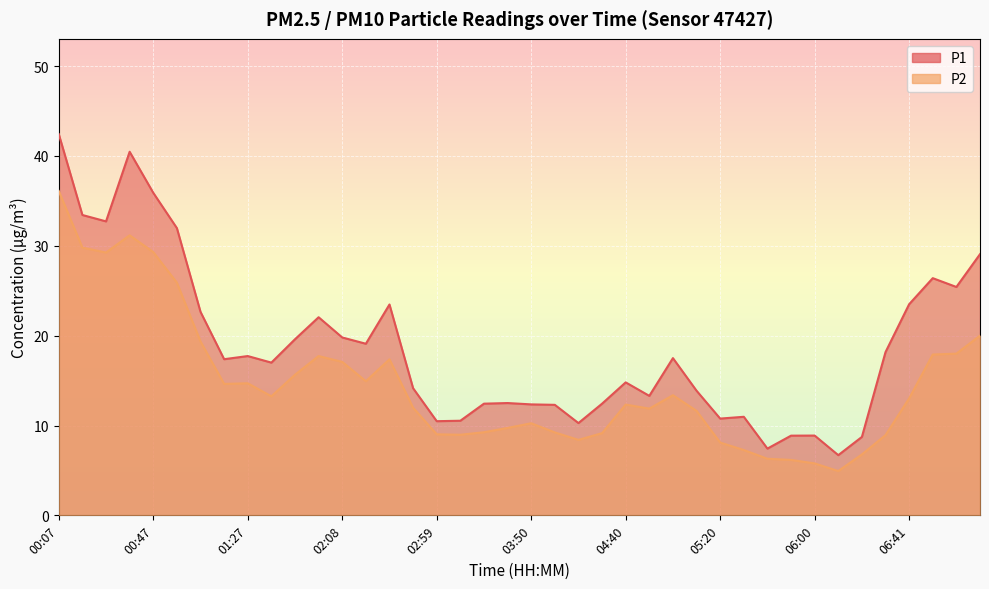

At which label is P1 closest to 24?

06:41